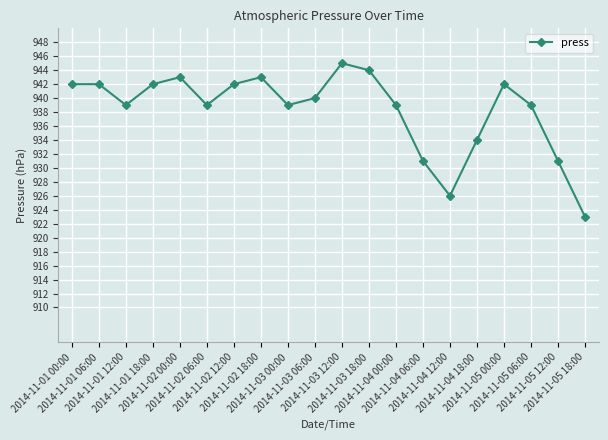

Count the number of data series in this chart.

1